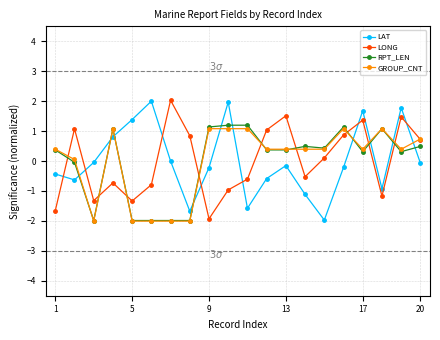

How many times do LONG and RPT_LEN cross each other?

9